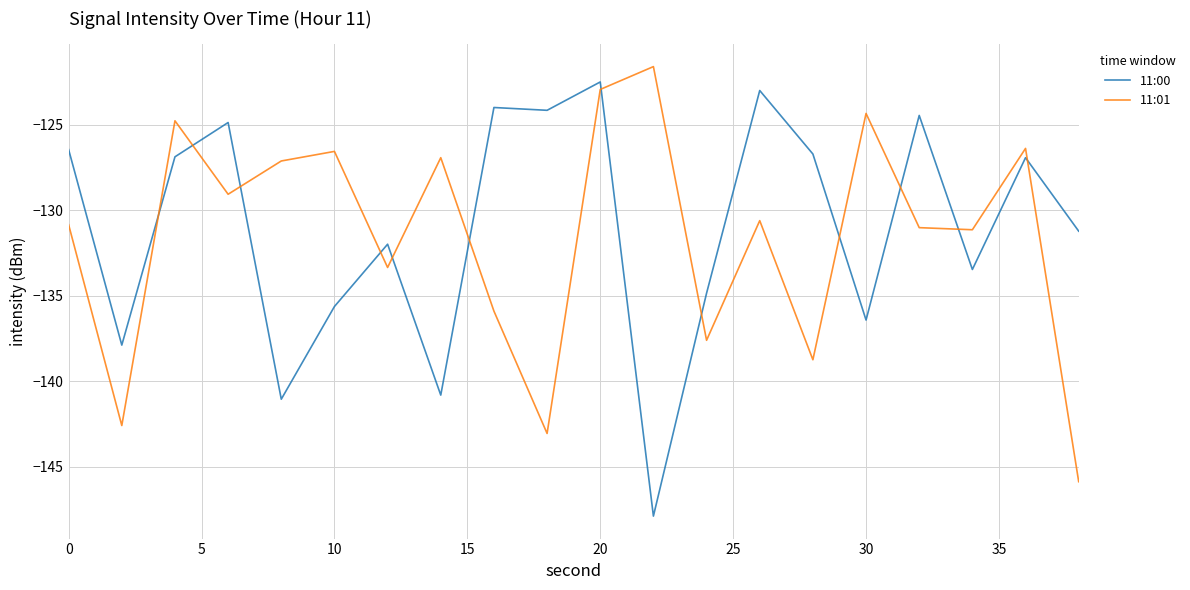

Rank the series by their average value, from lowest to highest.

11:01, 11:00